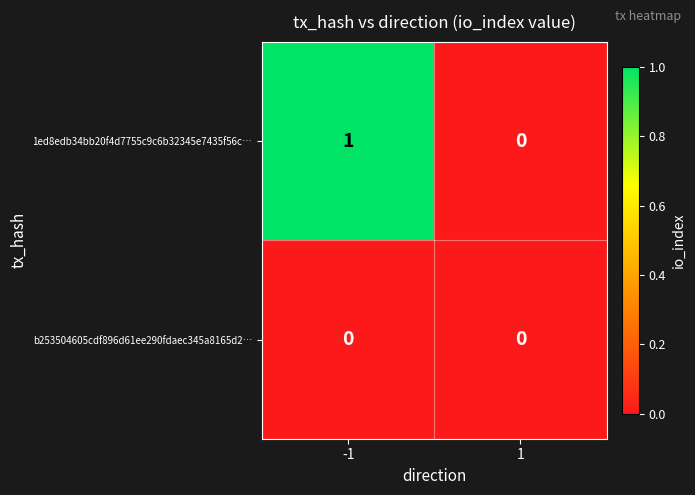

Rank the series by their average value, from lowest to highest.

b253504605cdf896d61ee290fdaec345a8165d2…, 1ed8edb34bb20f4d7755c9c6b32345e7435f56c…